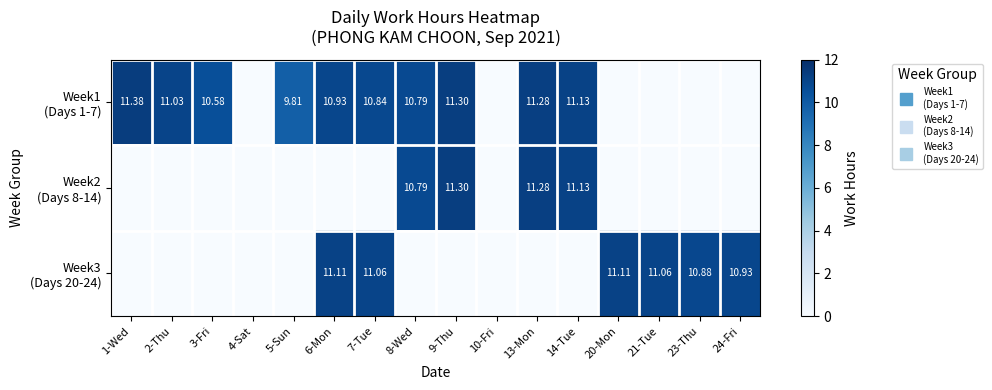

What is the difference between the highest and lowest values at 14-Tue?

11.1